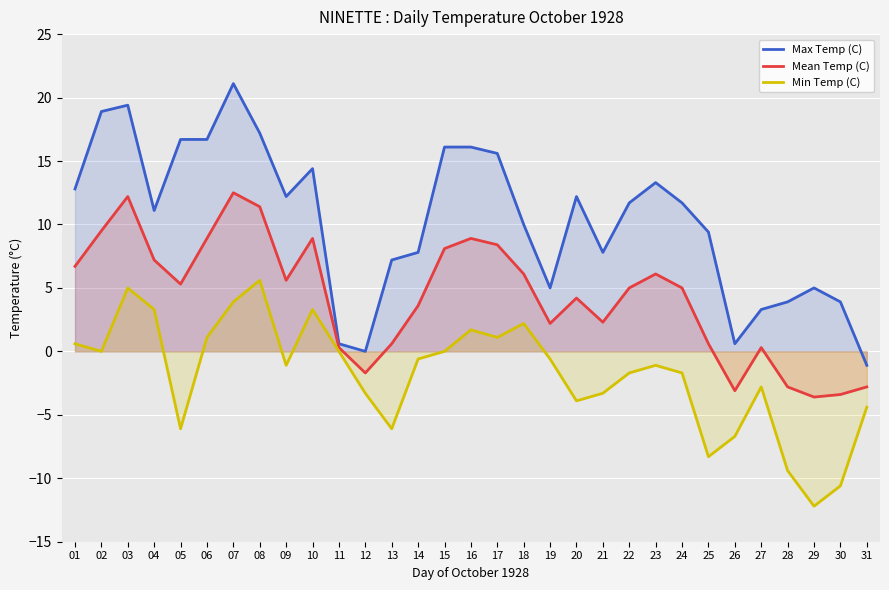

How many lines are shown in the chart?

3